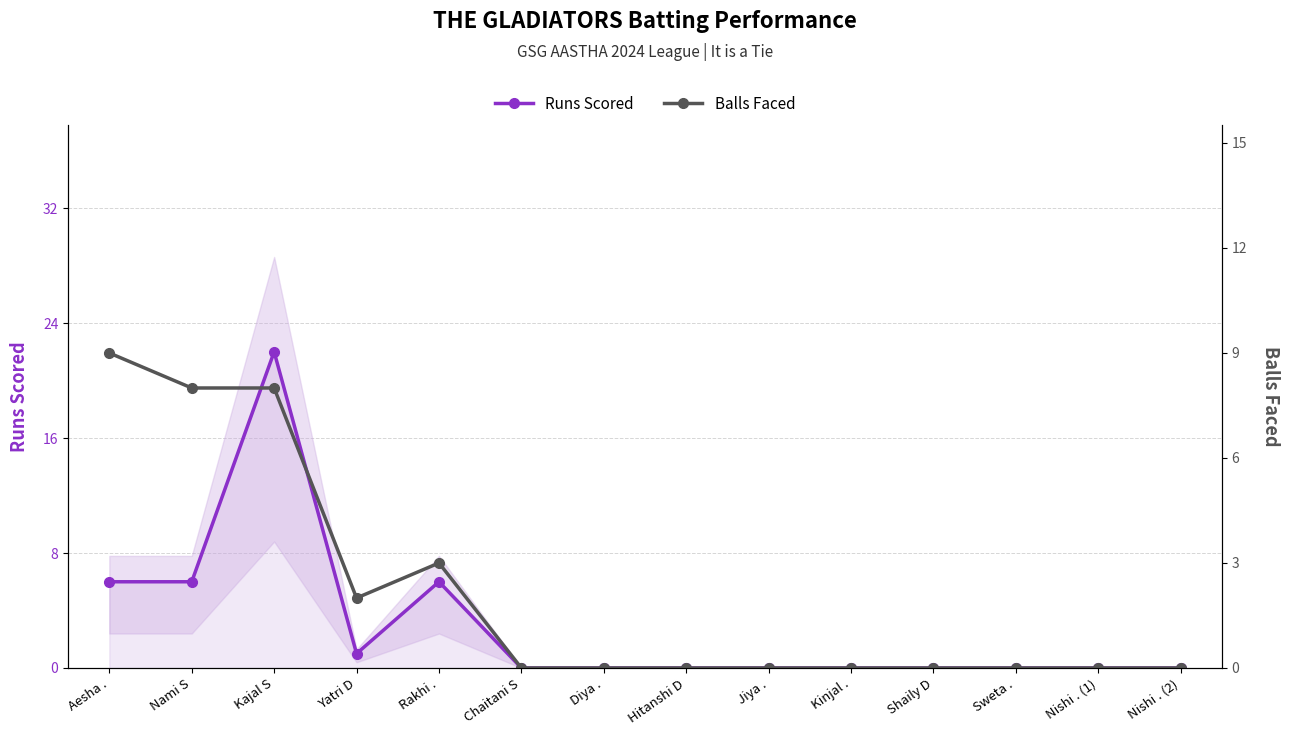

At which category is the sum across all series the highest?

Kajal S